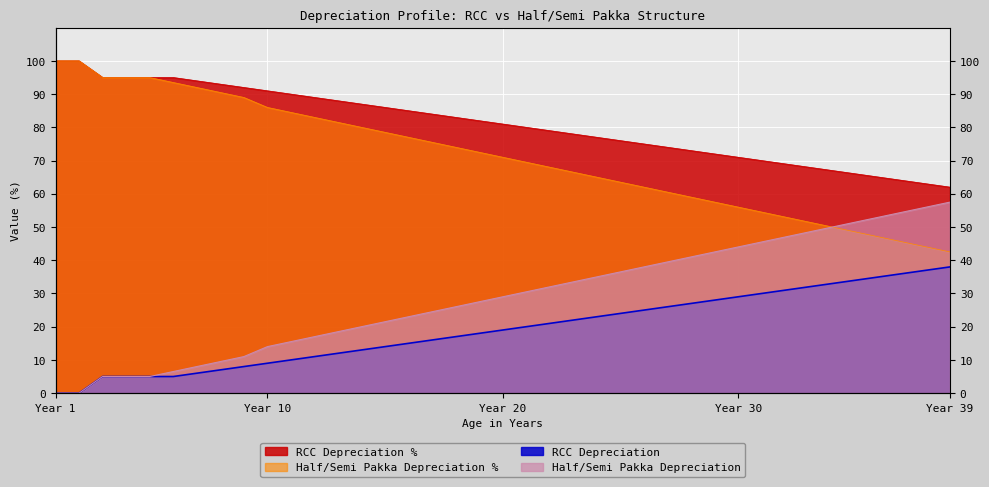

Between 8 and 36, which series saw the biggest shift?

Half/Semi Pakka Depreciation %